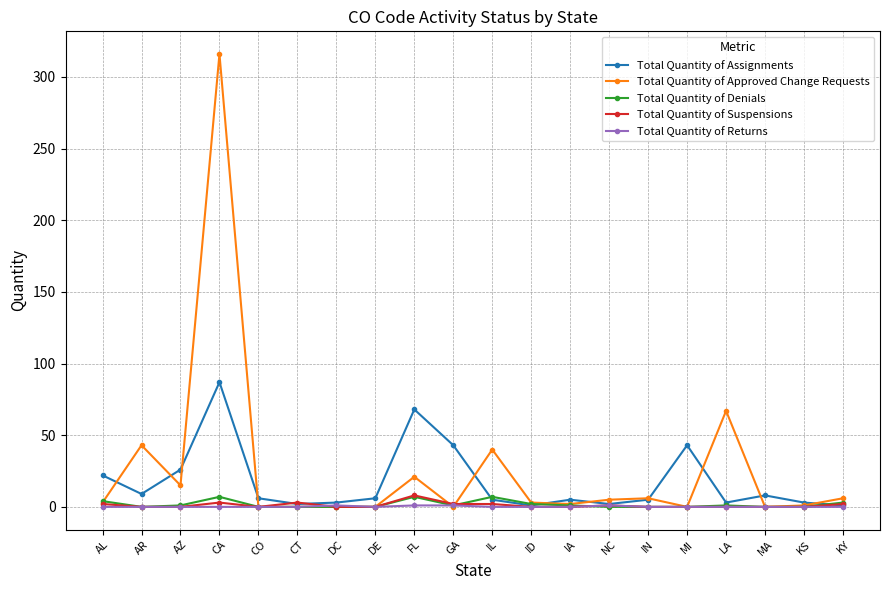

Between LA and KY, which series saw the biggest shift?

Total Quantity of Approved Change Requests